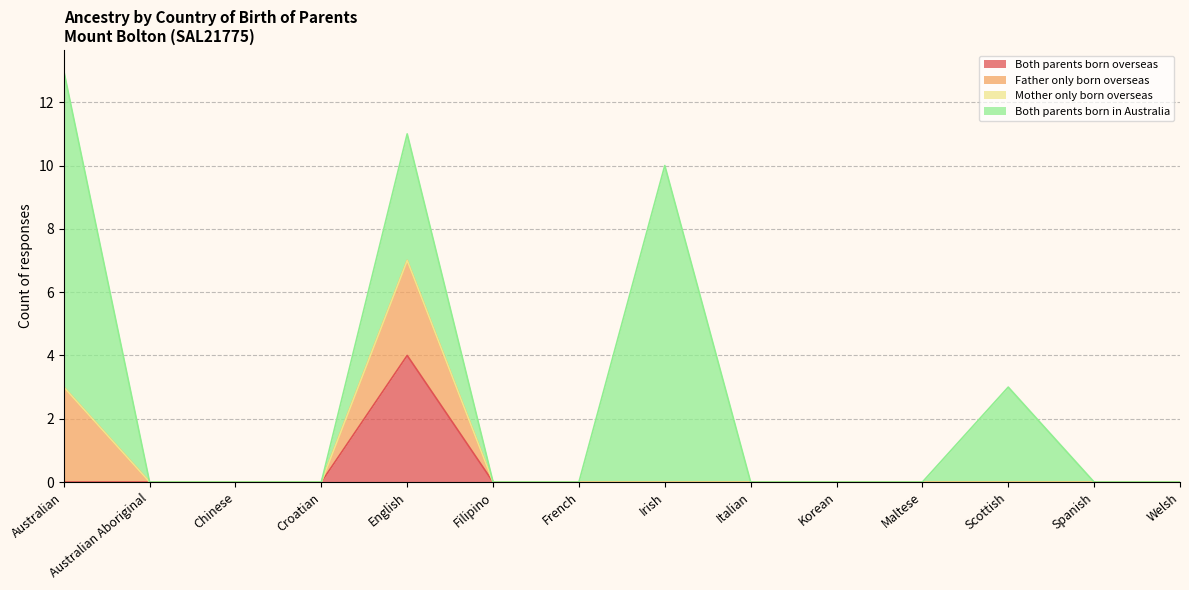

True or false: Father only born overseas has a value of 2 at Korean.

False